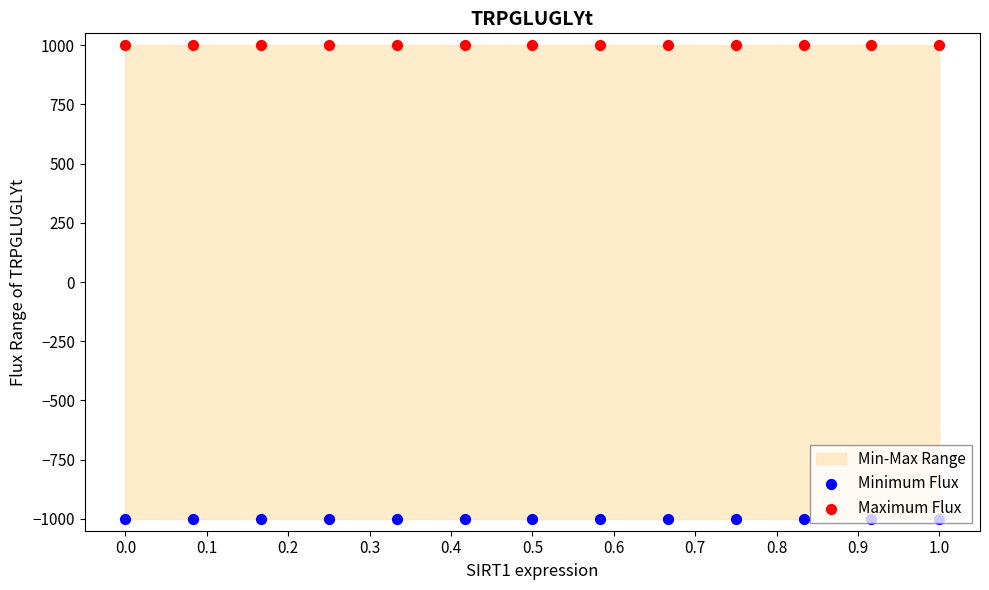

Which series contains the highest Y value?

Maximum Flux